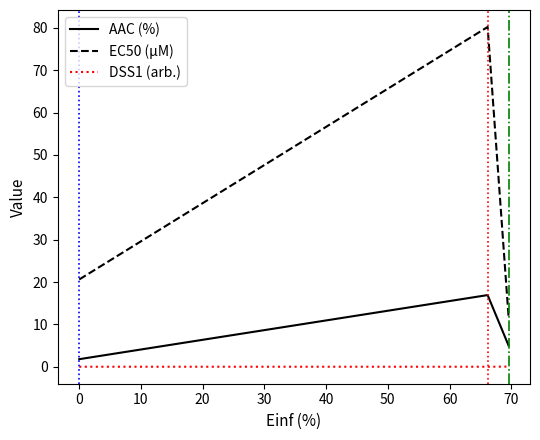

Which series has the largest range (max minus min)?

EC50 (µM)